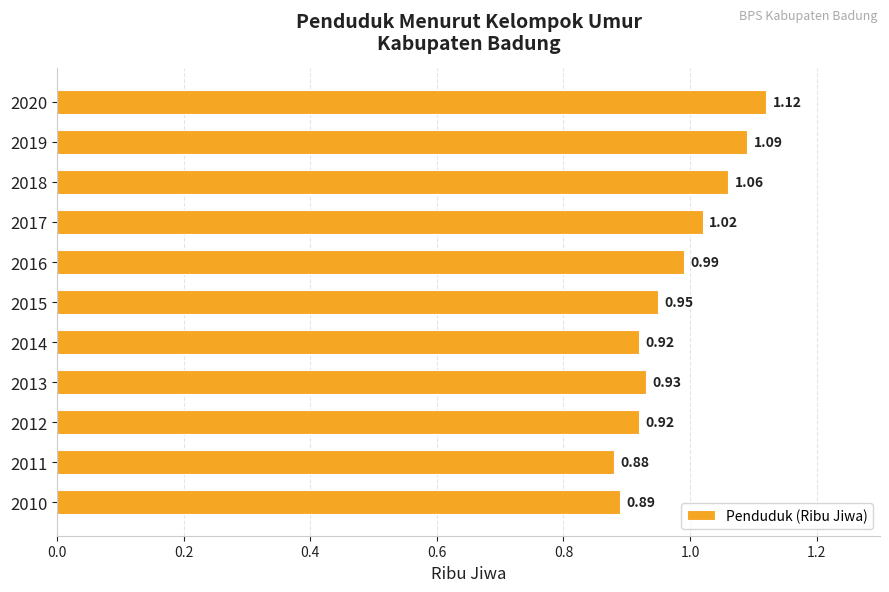

Which has a higher value, 2015 or 2020?

2020